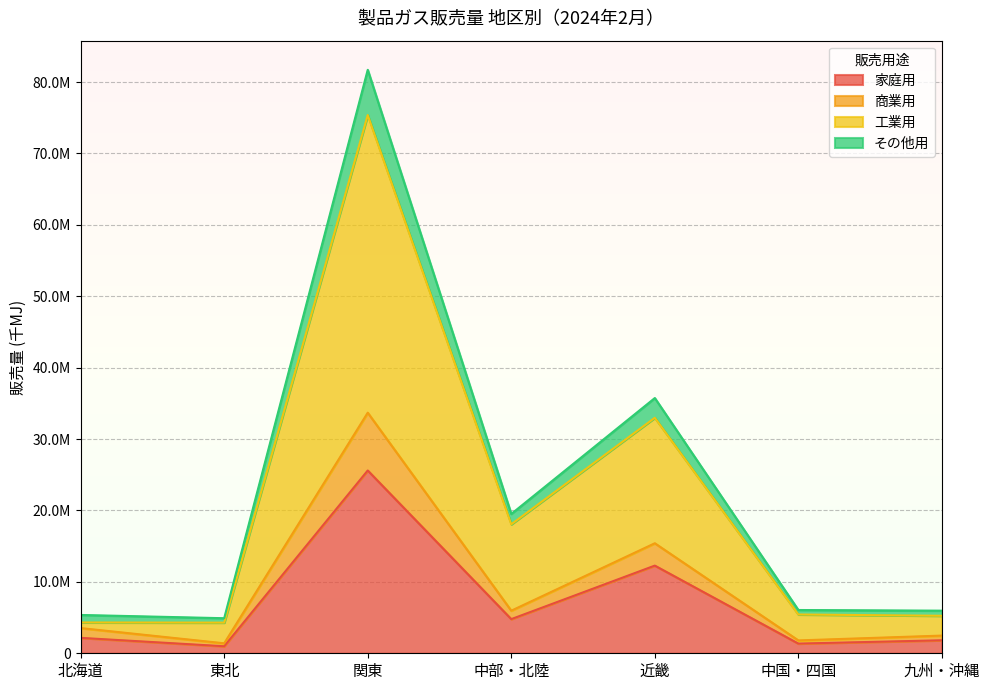

What are all the series names shown in the legend?

家庭用, 商業用, 工業用, その他用